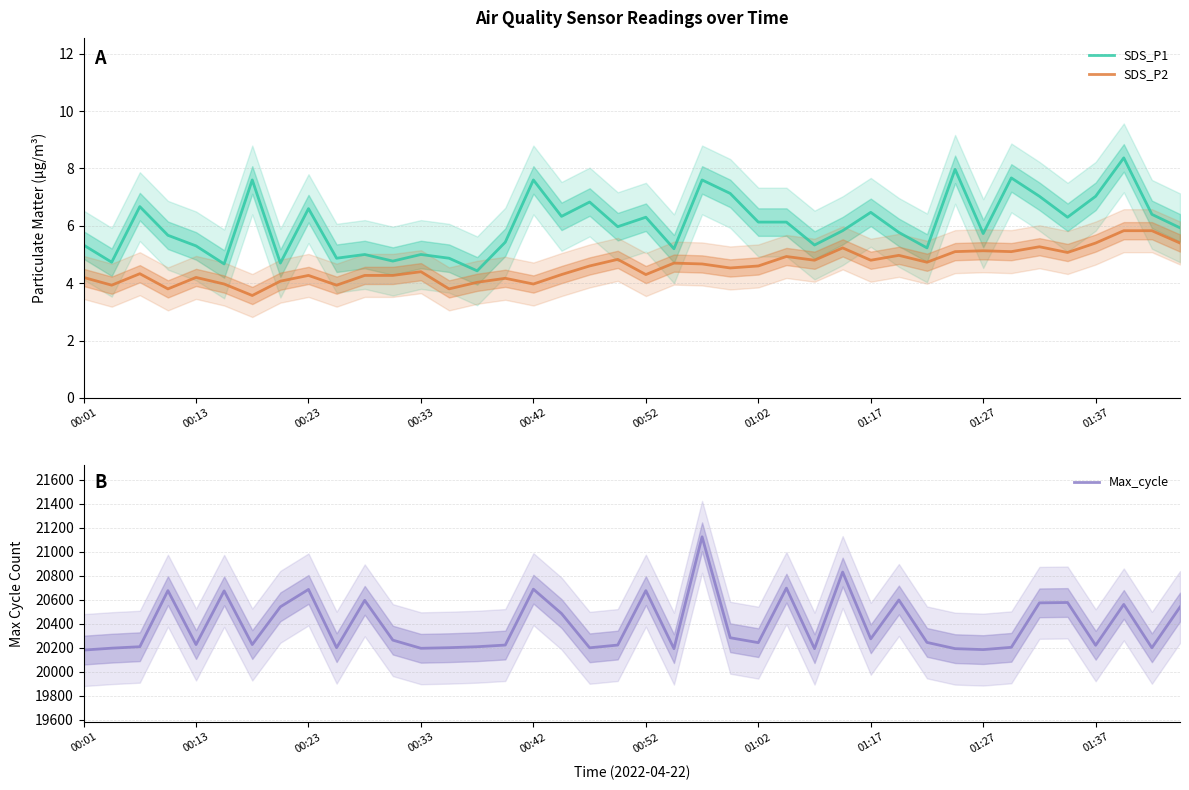

The value of SDS_P1 at 00:42 is 1.7. True or false?

False